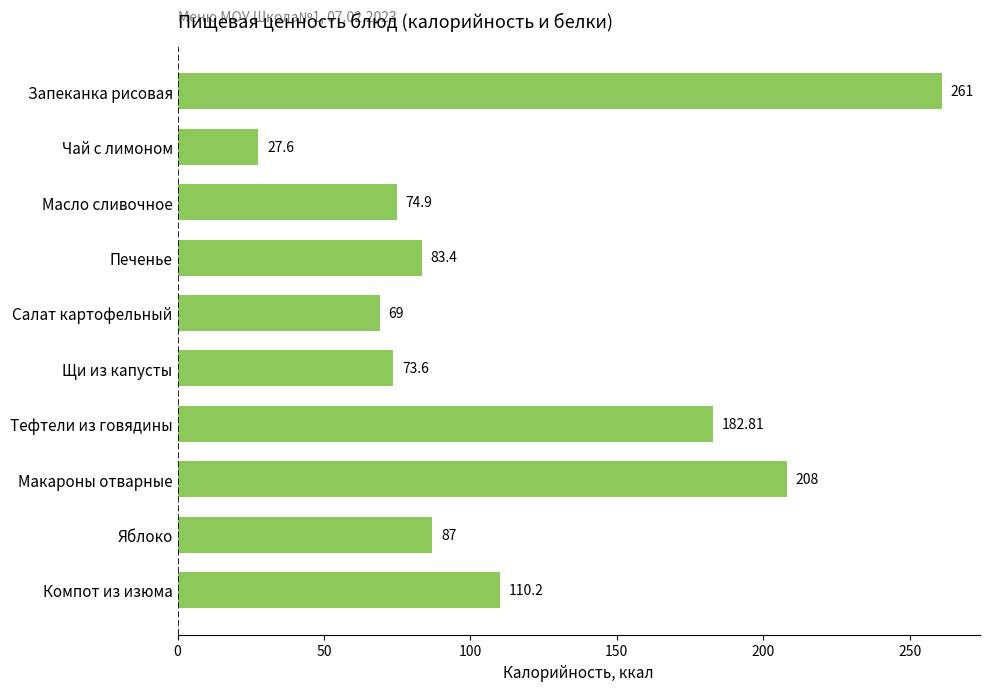

What is the maximum value shown in the chart?

261.0